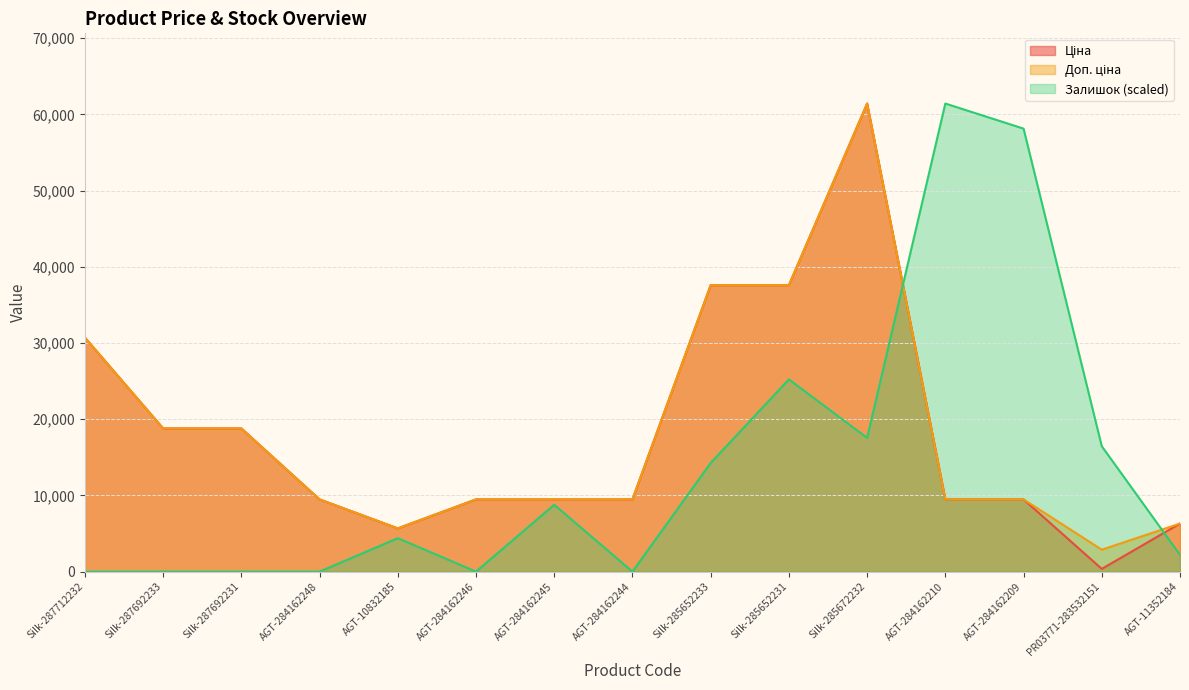

How many lines are shown in the chart?

3